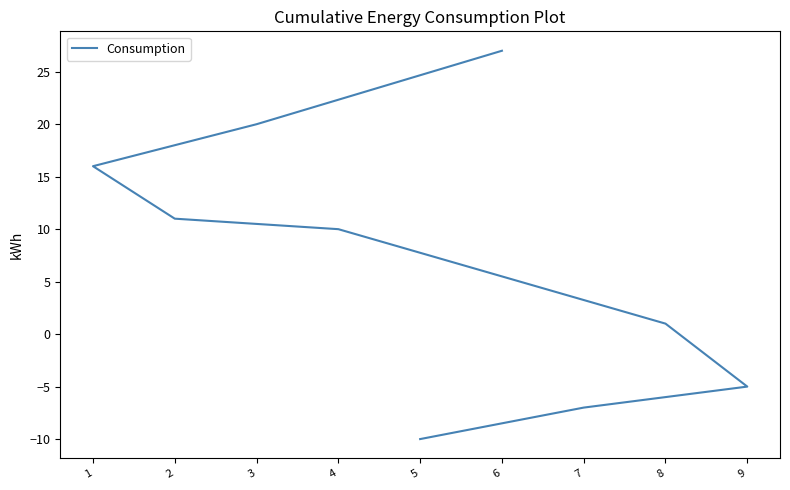

What is the difference between the values at 5 and 9?

5